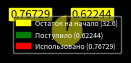

Does any single category account for the majority?

Yes